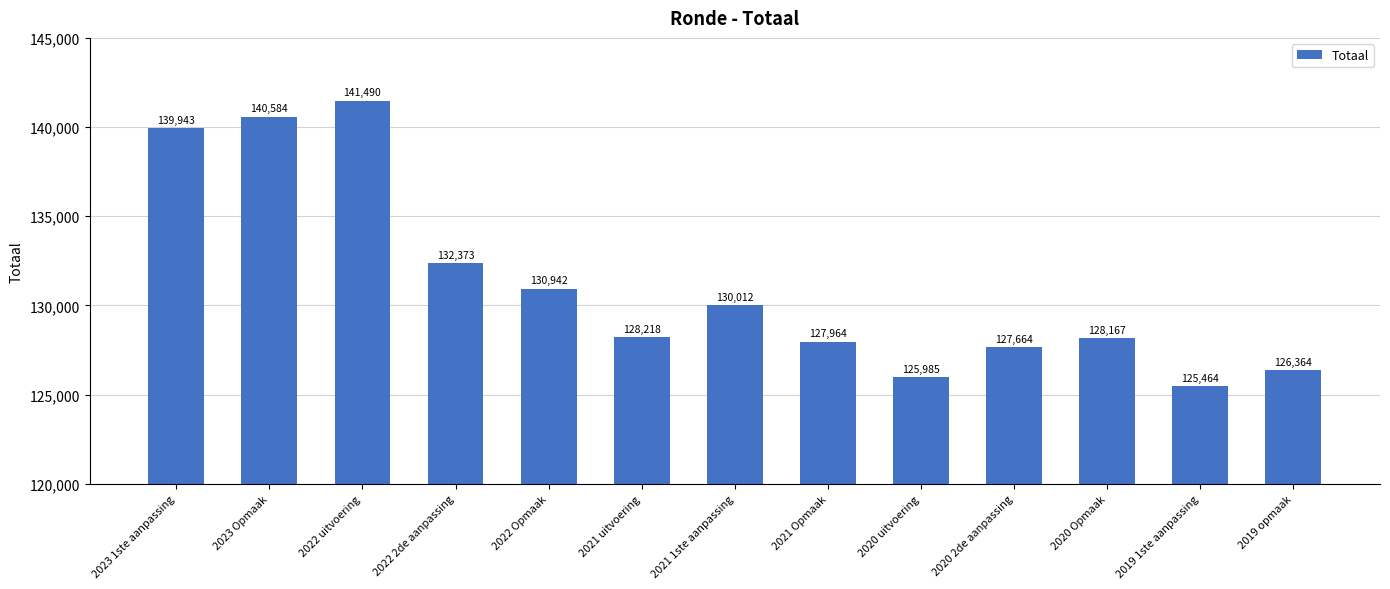

Reading right to left, list all the values displayed in this chart.

2019 opmaak=126364	2019 1ste aanpassing=125464	2020 Opmaak=128167	2020 2de aanpassing=127664	2020 uitvoering=125985	2021 Opmaak=127964	2021 1ste aanpassing=130012	2021 uitvoering=128218	2022 Opmaak=130942	2022 2de aanpassing=132373	2022 uitvoering=141490	2023 Opmaak=140584	2023 1ste aanpassing=139943